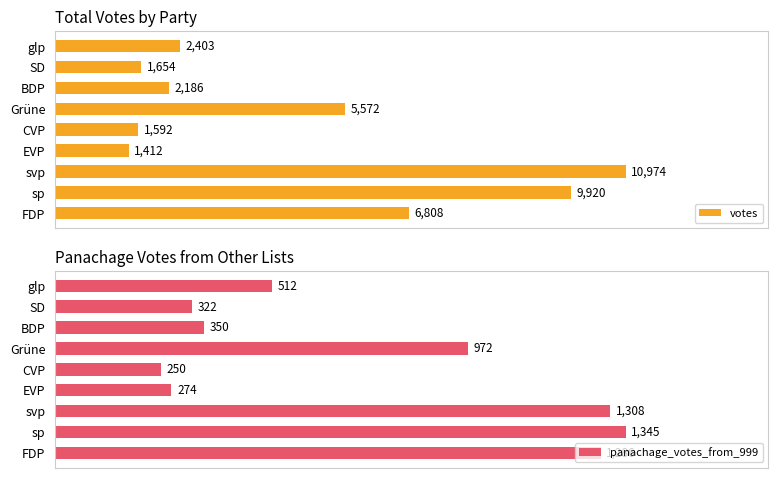

List the series in order of their peak value, highest first.

votes, panachage_votes_from_999